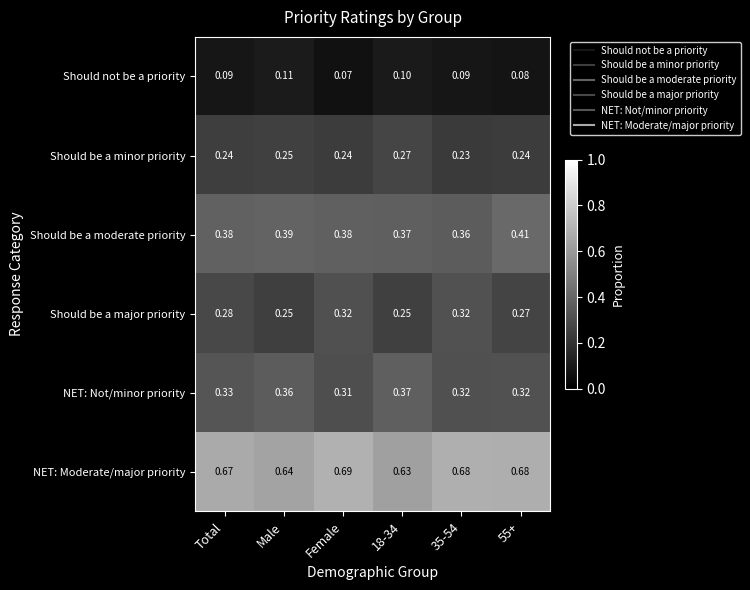

List the series in order of their peak value, highest first.

NET: Moderate/major priority, Should be a moderate priority, NET: Not/minor priority, Should be a major priority, Should be a minor priority, Should not be a priority